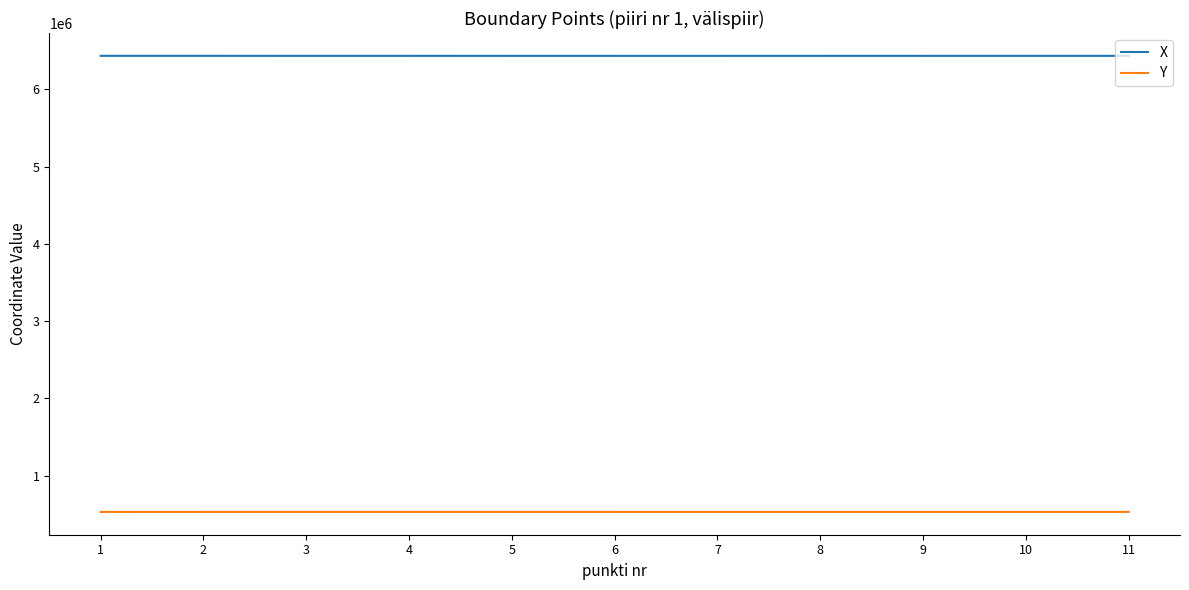

Rank the series by their maximum value, from highest to lowest.

X, Y